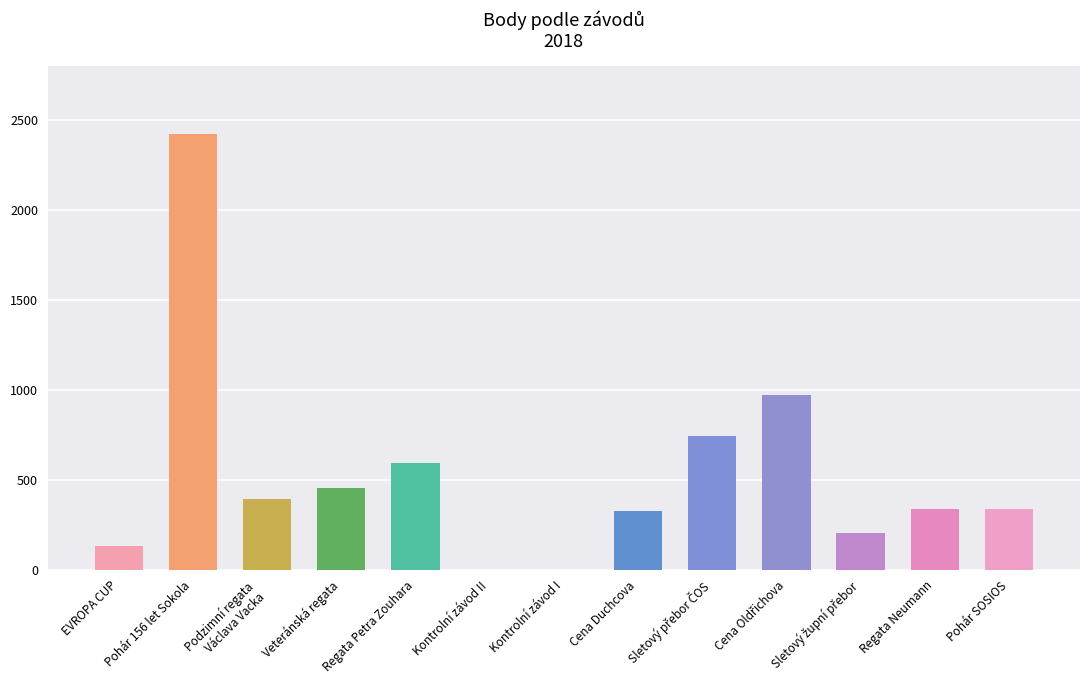

Which has a higher value, Cena Duchcova or Kontrolní závod II?

Cena Duchcova